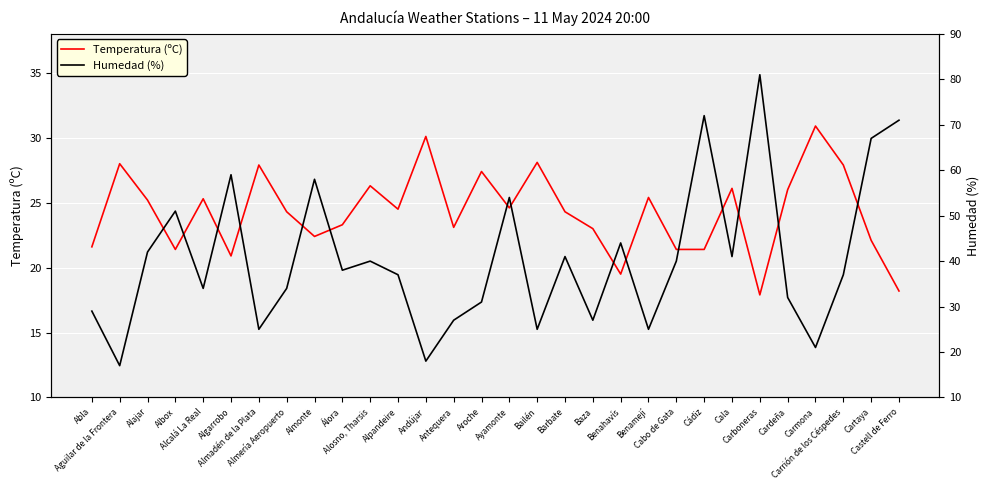

Which series ends up on top after the final intersection of Humedad (%) and Temperatura (ºC)?

Humedad (%)